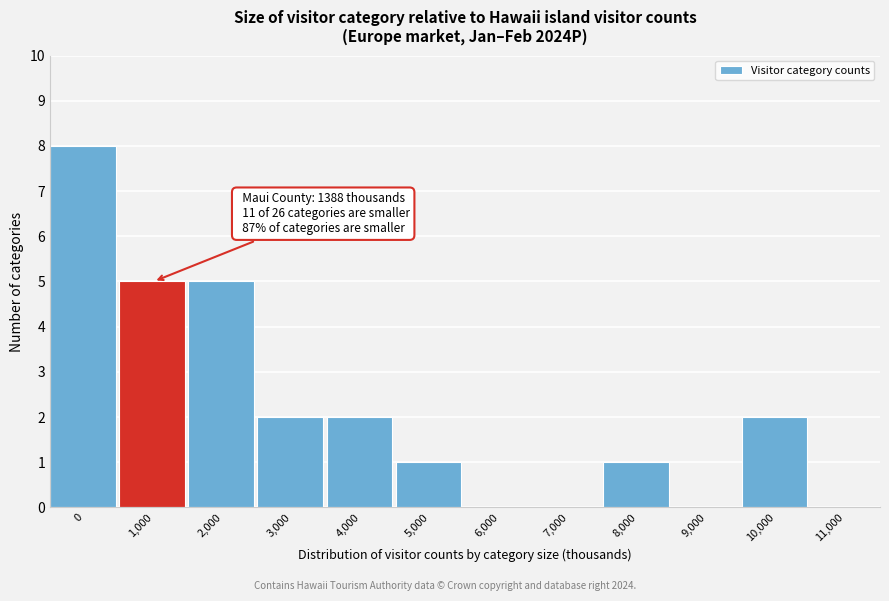

Reading right to left, what are all the values shown in this chart?

11,000=0	10,000=2	9,000=0	8,000=1	7,000=0	6,000=0	5,000=1	4,000=2	3,000=2	2,000=5	1,000=5	0=8